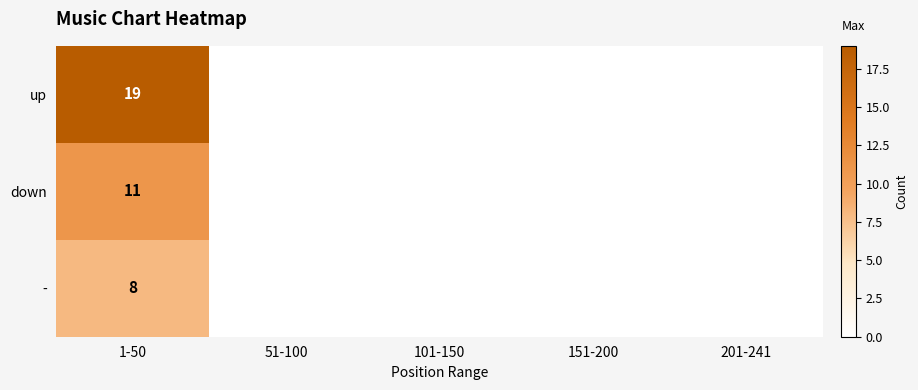

Is it true that down equals 11 at 1-50?

True